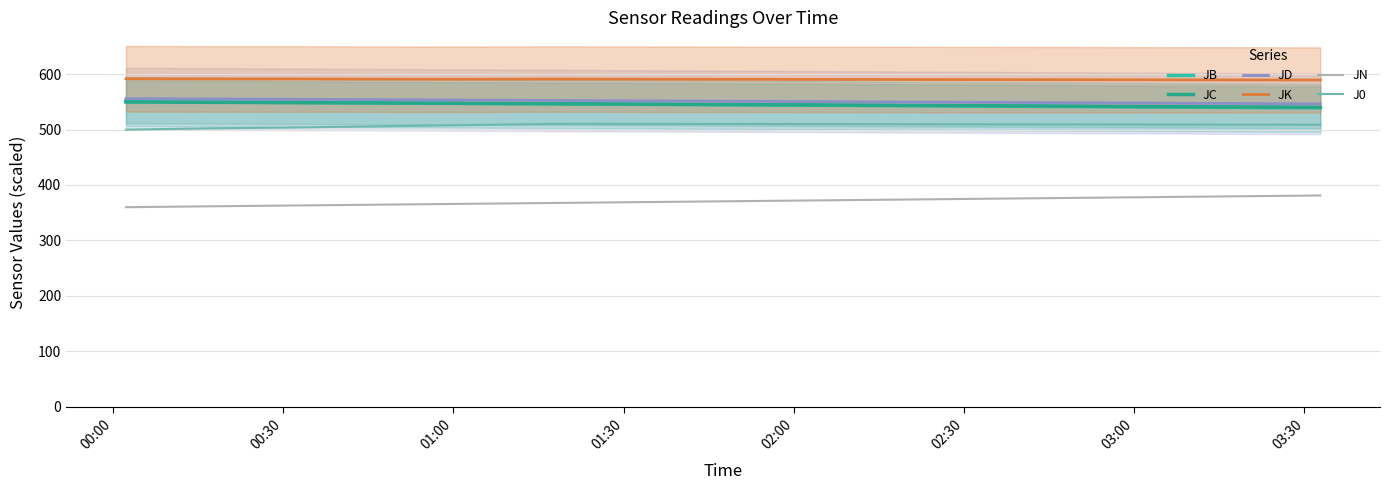

What is the sum of all JD values?

8265.1